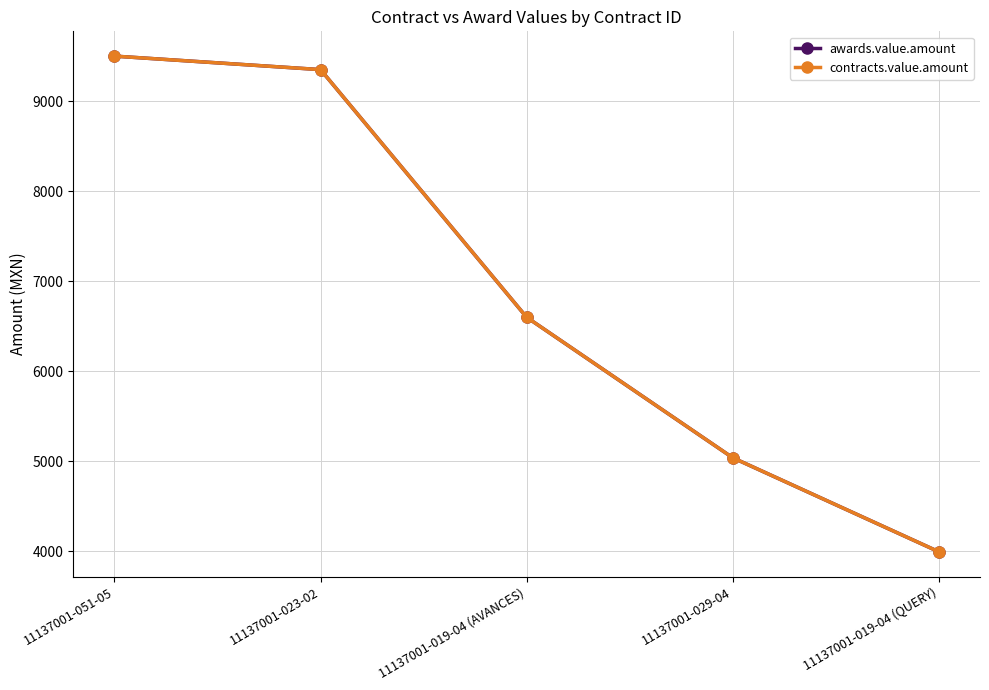

True or false: contracts.value.amount has more than 1 interior local peaks.

False